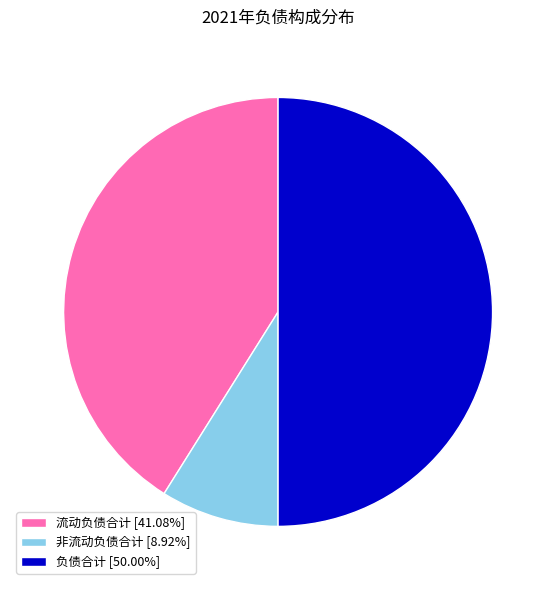

Is it true that 流动负债合计 is 41% of the pie?

True